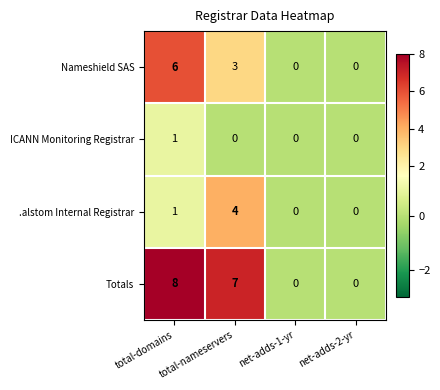

What is the sum of the .alstom Internal Registrar values at total-nameservers and net-adds-1-yr?

4